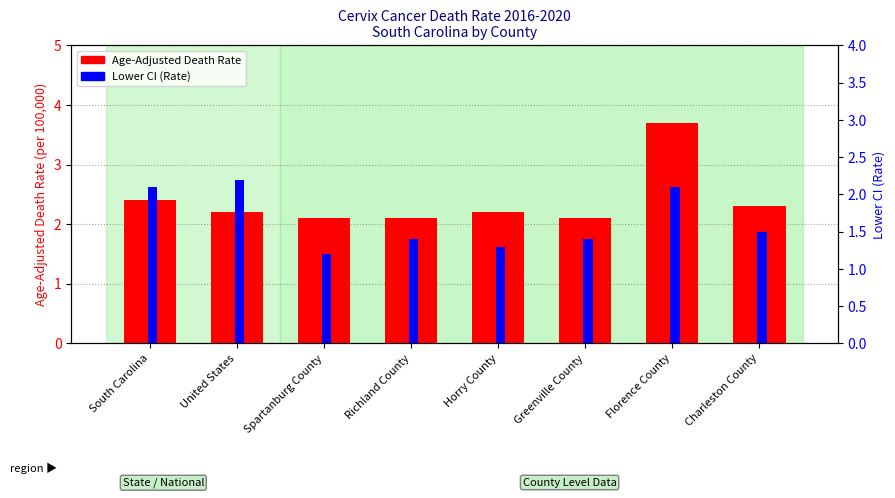

What is the smallest value displayed?

1.2